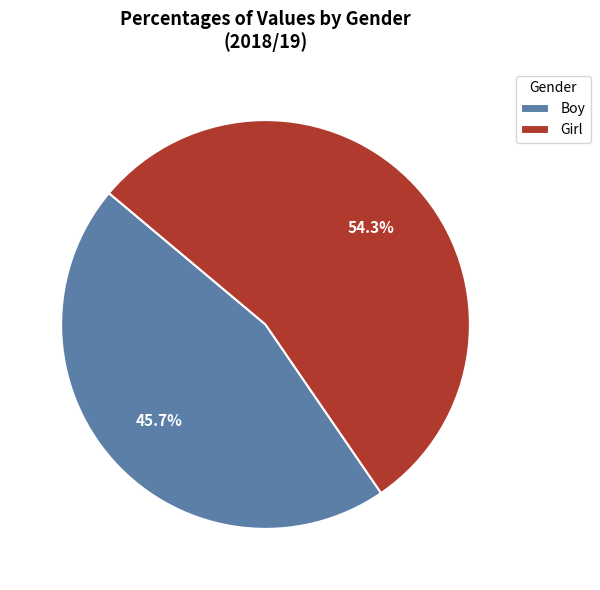

Which slice represents more than half of the pie?

Girl